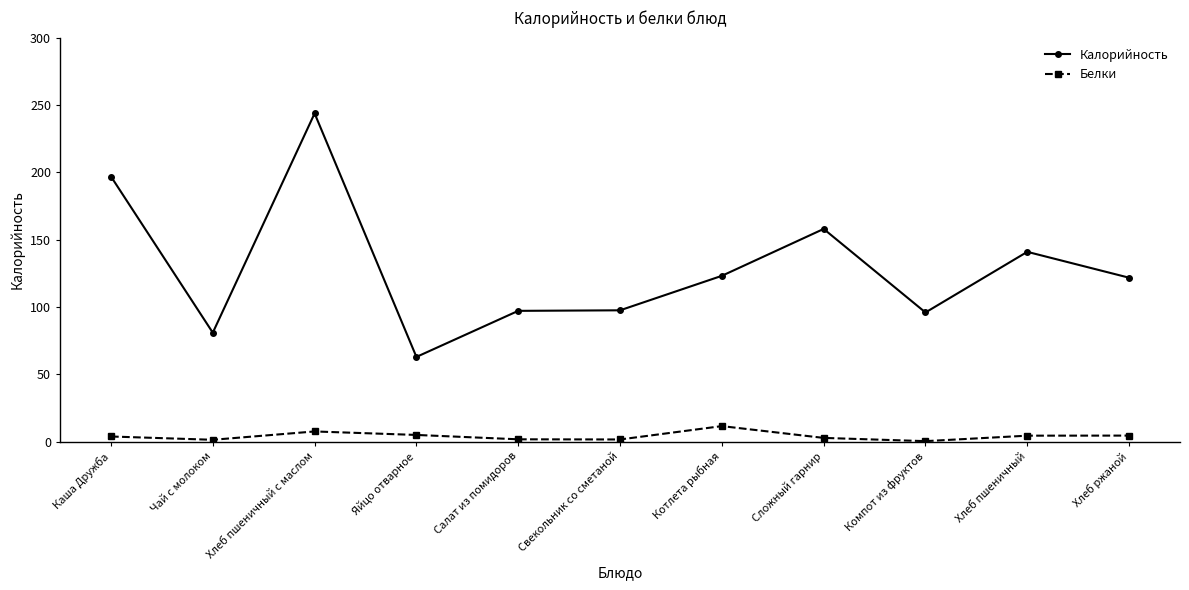

What is the label of the 4th point from the left?

Яйцо отварное